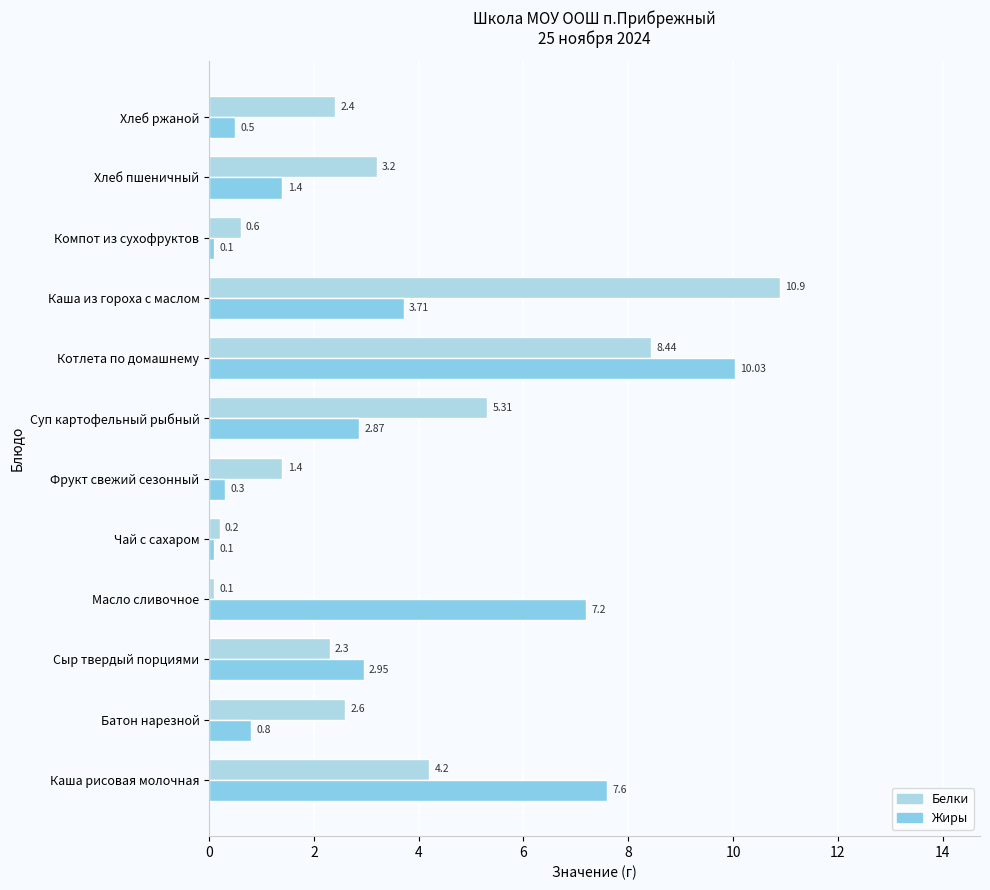

How many categories are shown in the chart?

12